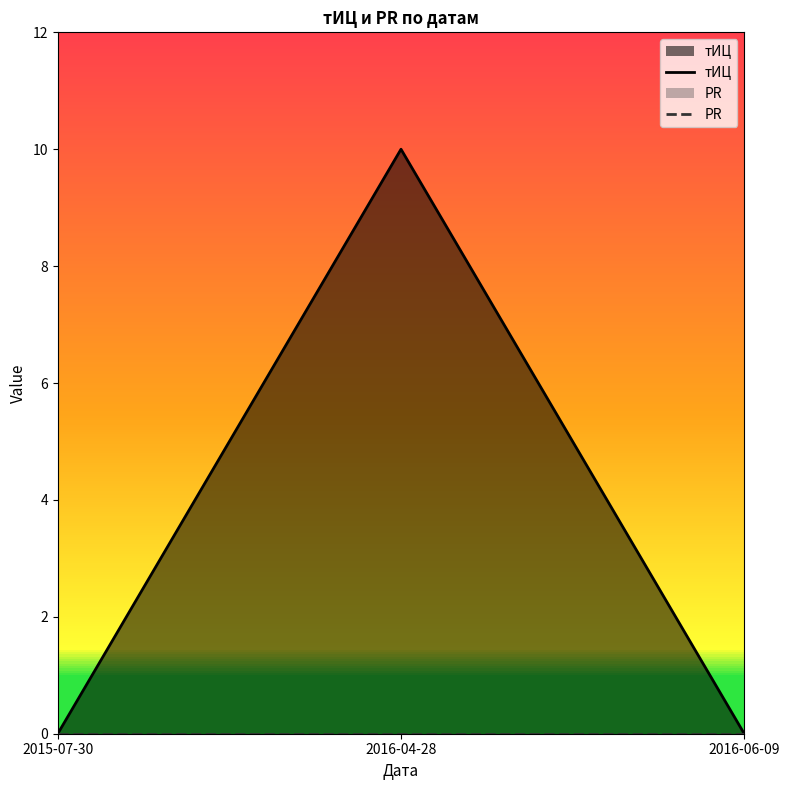

At which label does тИЦ reach its minimum?

2015-07-30